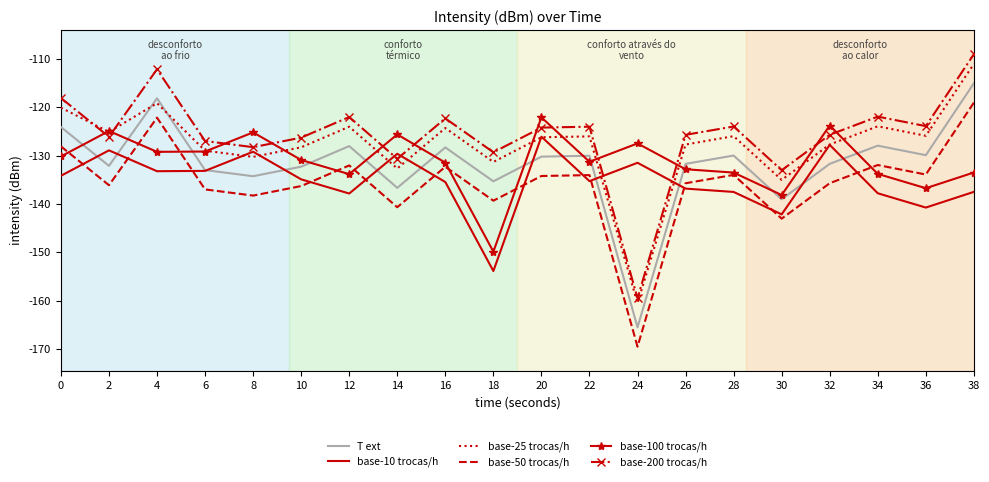

At which category is the sum across all series the highest?

38